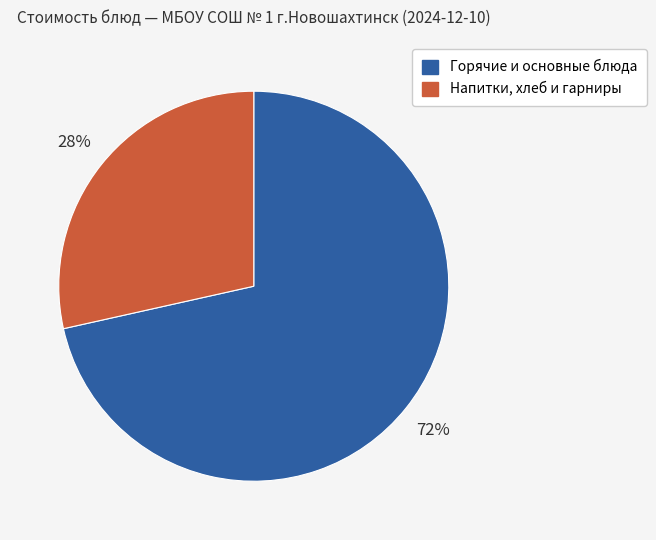

To the nearest percent, what is the average slice percentage?

50%